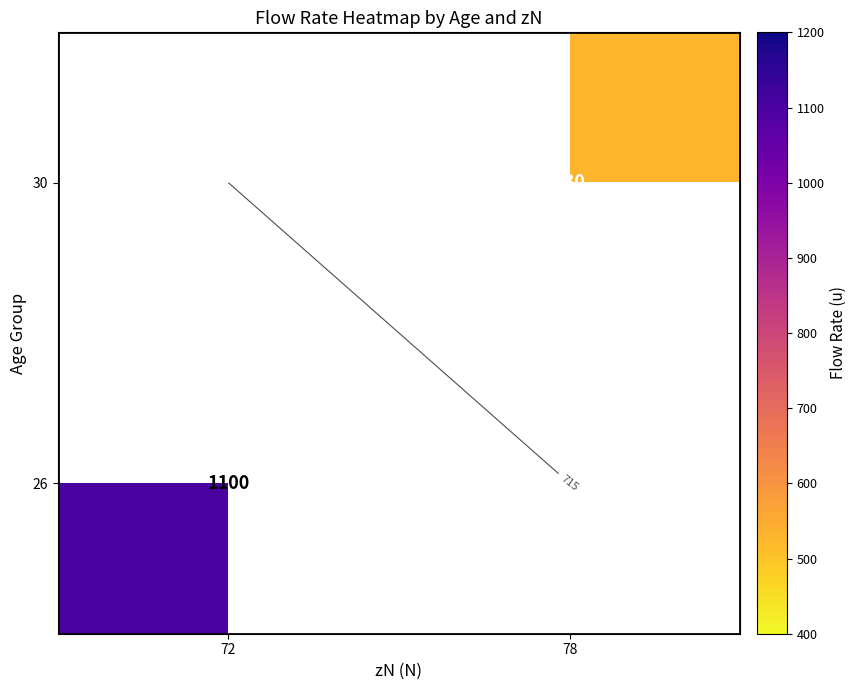

Which series has the largest range (max minus min)?

26